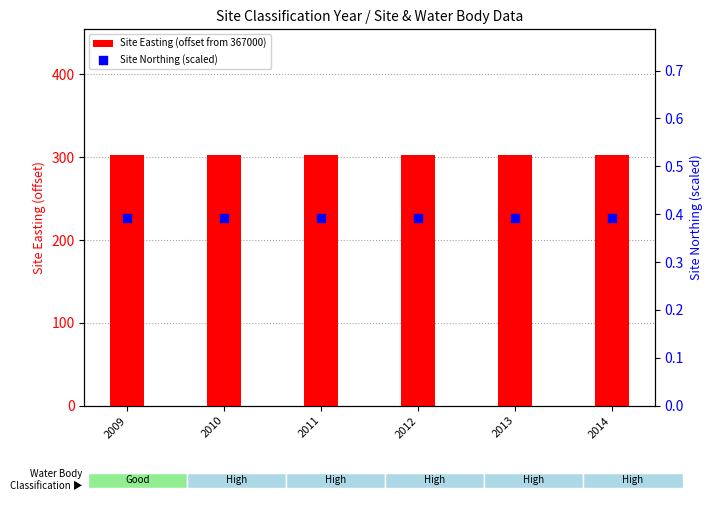

What are all the series names shown in the legend?

Site Easting (offset from 367000), Site Northing (scaled)